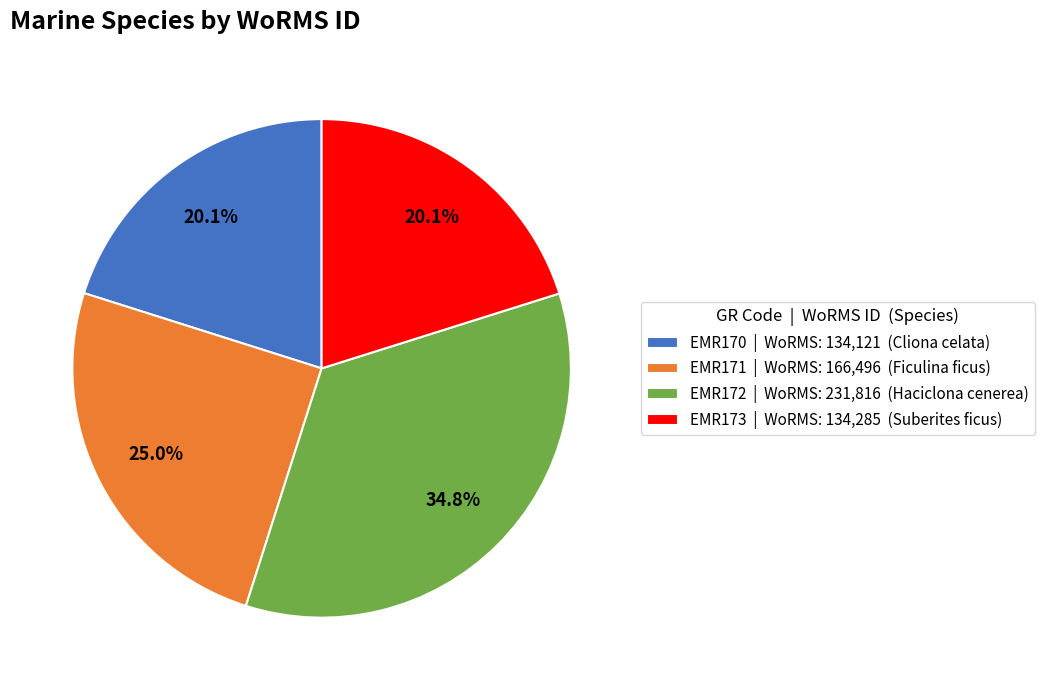

To the nearest percent, what is the average slice percentage?

25%